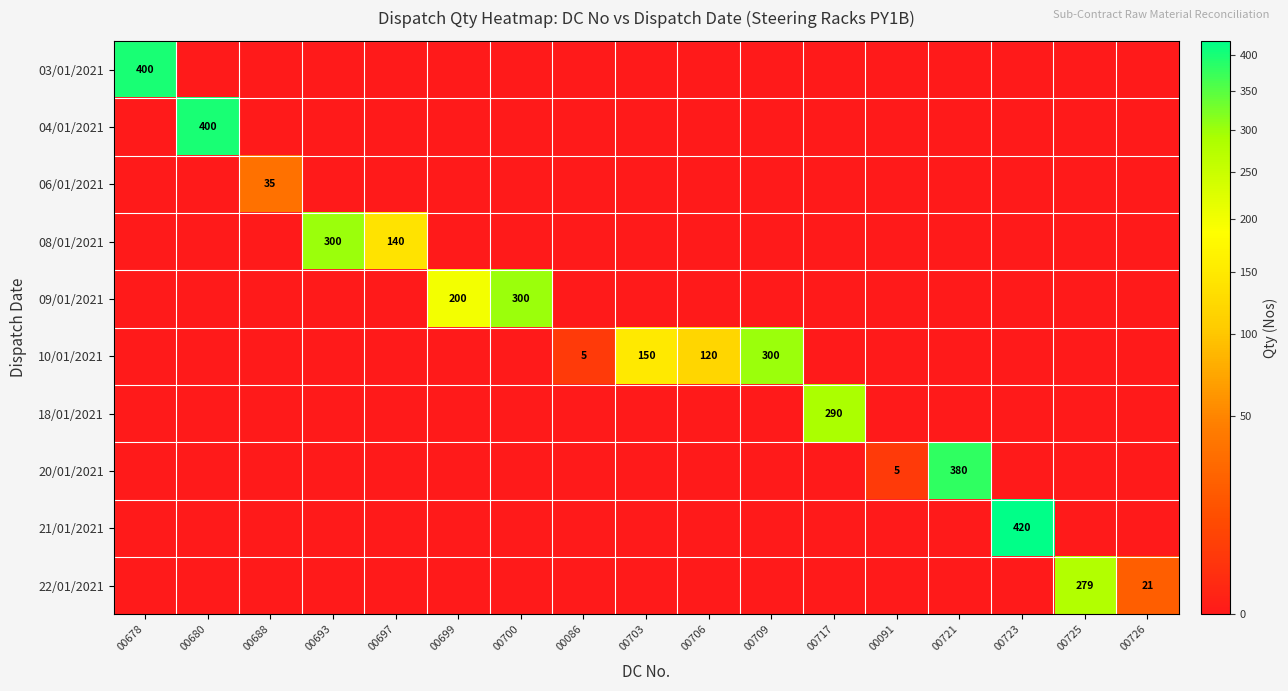

The value of 09/01/2021 at 00680 is 96. True or false?

False